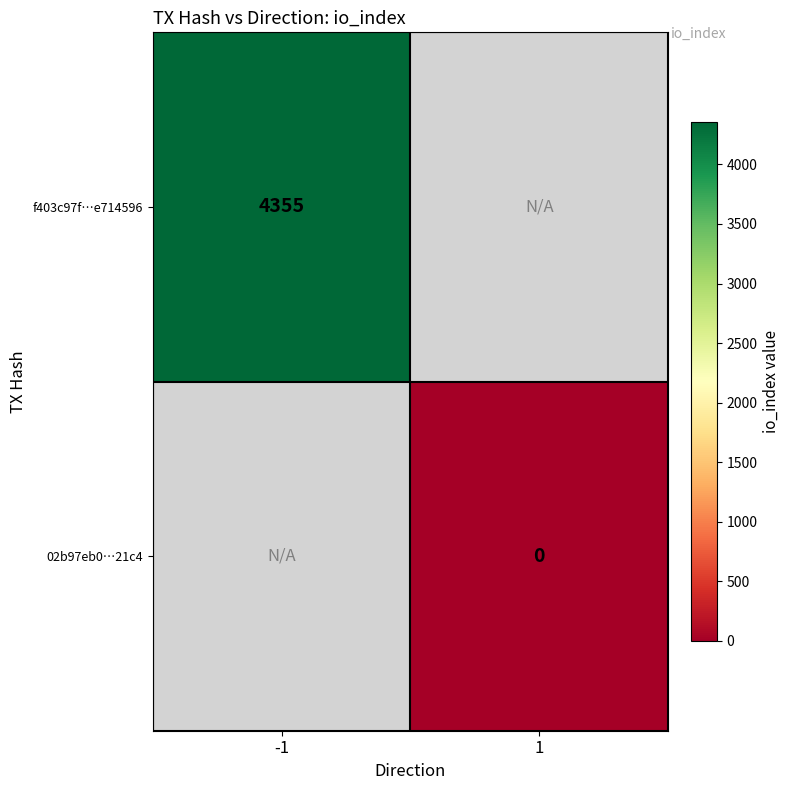

Is it true that f403c97f…e714596 equals 4355 at -1?

True